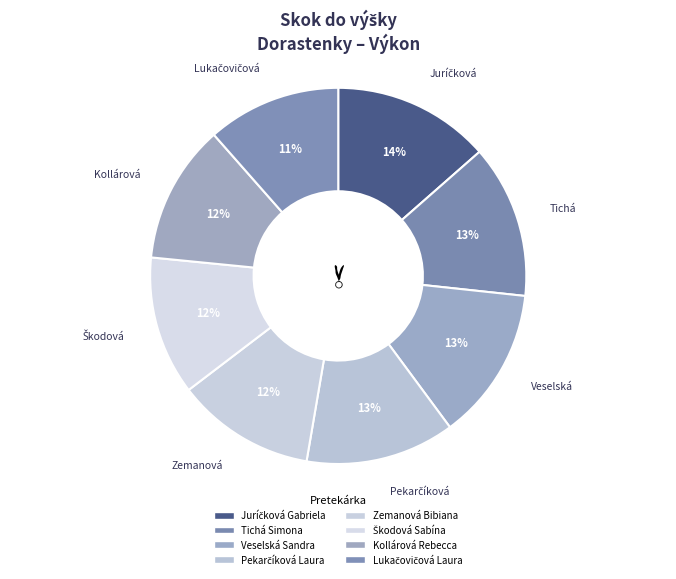

How many segments does this pie chart have?

8